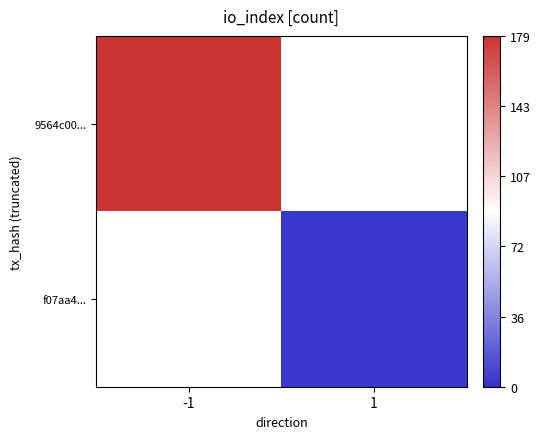

Read the 9564c00... value at -1.

179.0